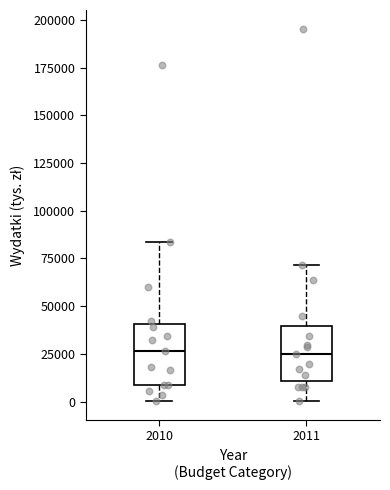

Reading left to right, read every box against the y-axis: the position of its median line, the range the box covers, and the ends of its whiskers. The values are not printed on the chart, so give them approximately, as read against the axis.

2010: median 25000, box 10000 to 40000, whiskers 0 to 85000
2011: median 25000, box 10000 to 40000, whiskers 0 to 70000